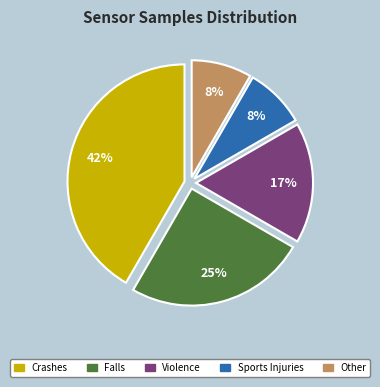

What is the ratio of the value at Crashes to the value at Violence?

2.5